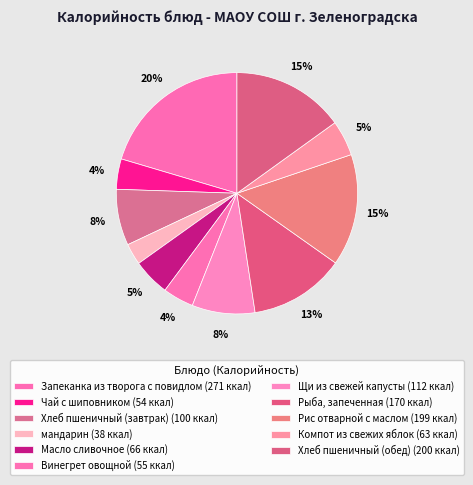

How many slices are in this pie chart?

11